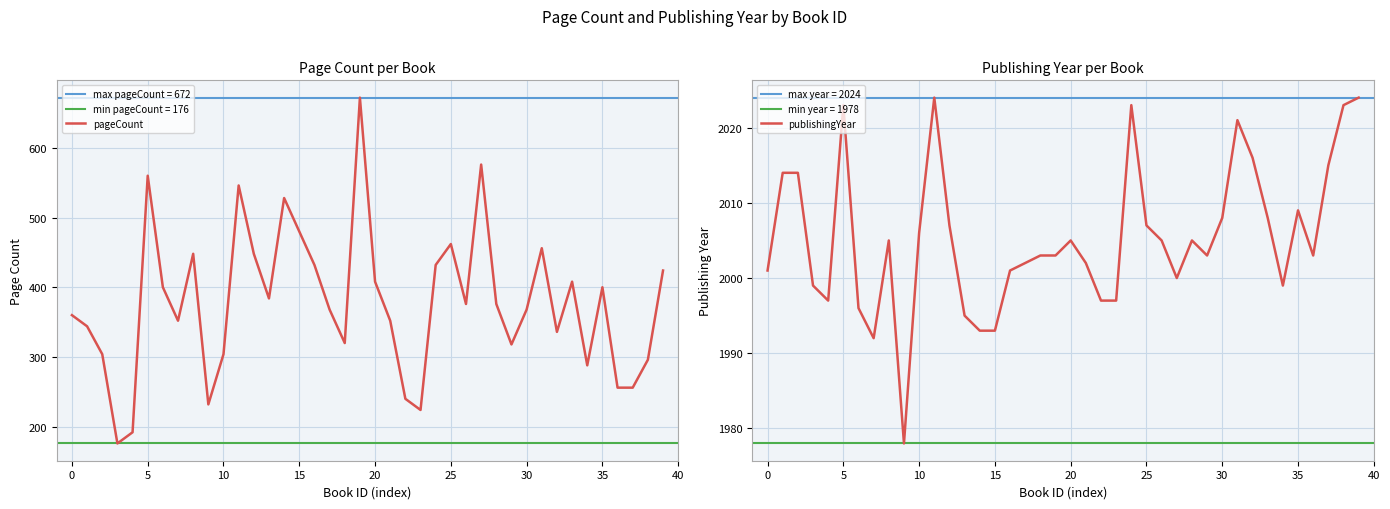

Is it true that publishingYear equals 2006 at 10?

True